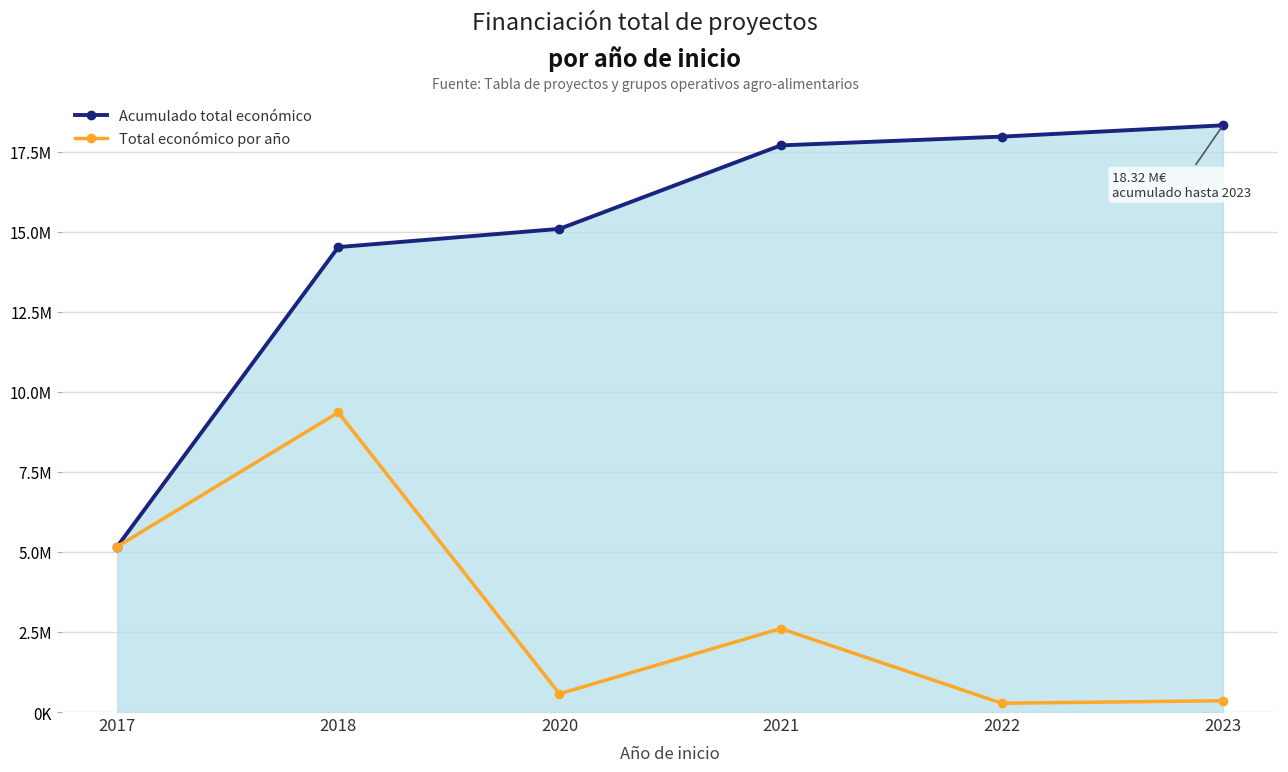

At 2023, list the series in order from smallest to largest.

Total económico por año, Acumulado total económico